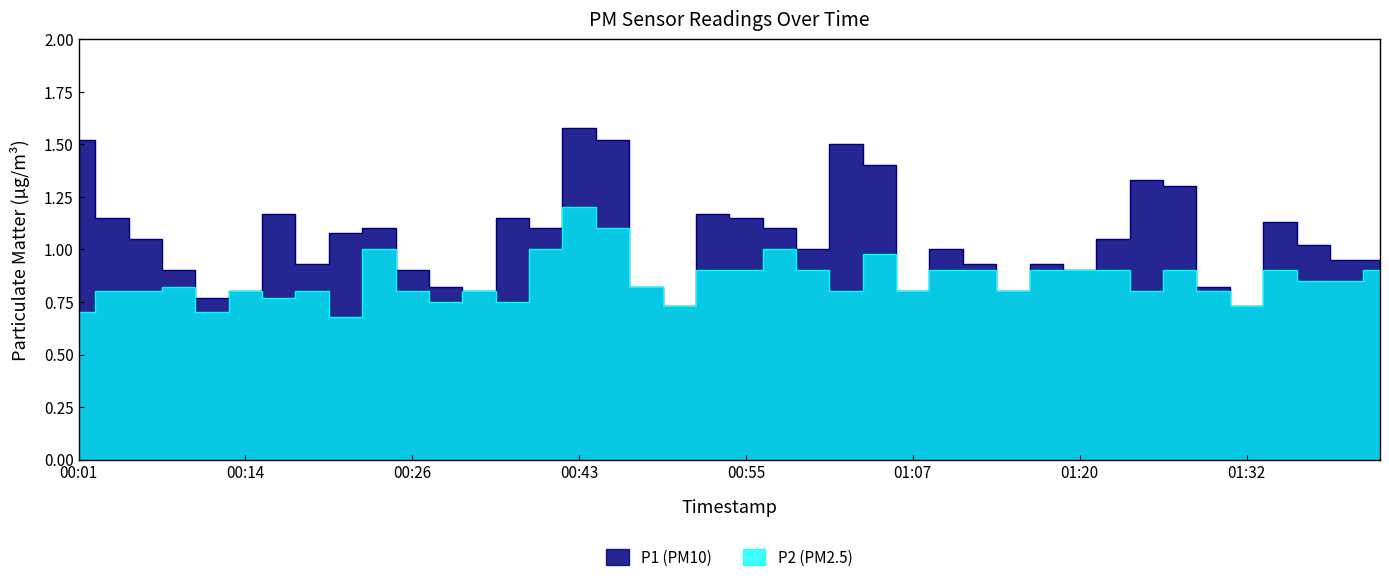

At which category is the sum across all series the highest?

00:43